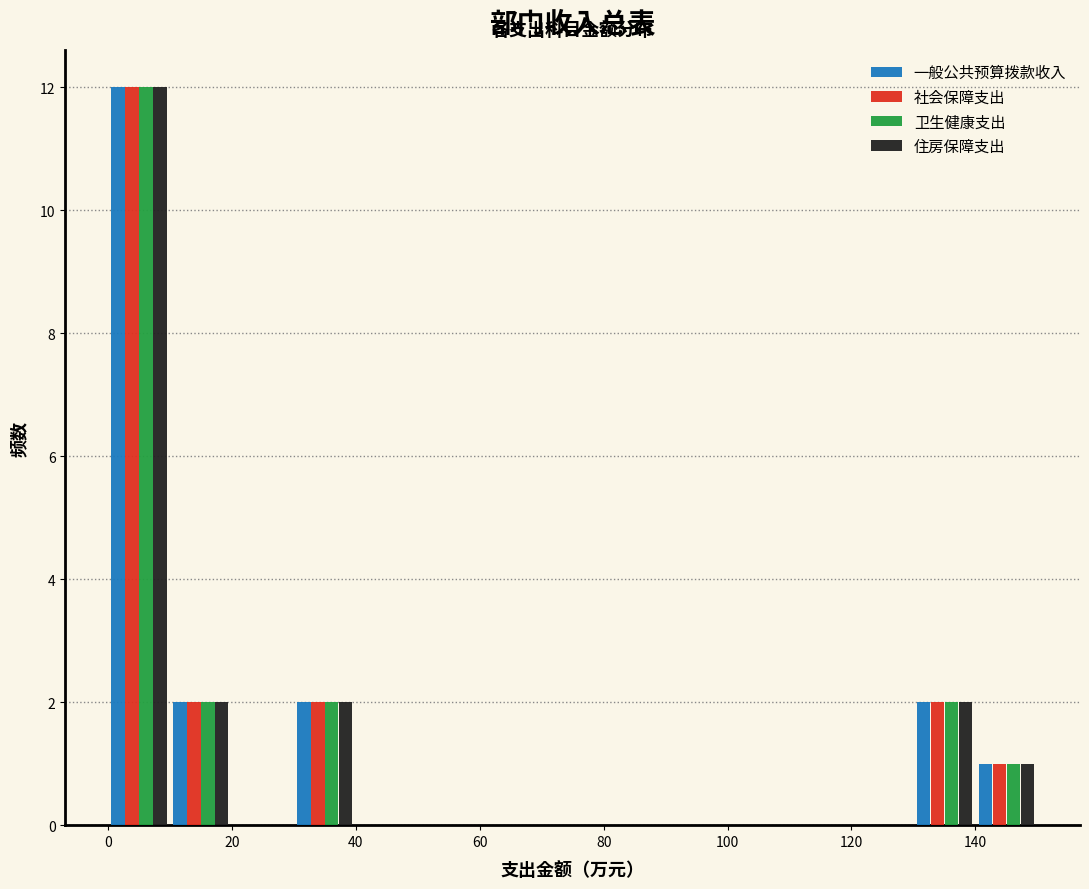

In the 社会保障支出 series, which range on the x-axis has the tallest bar?

0 to 10